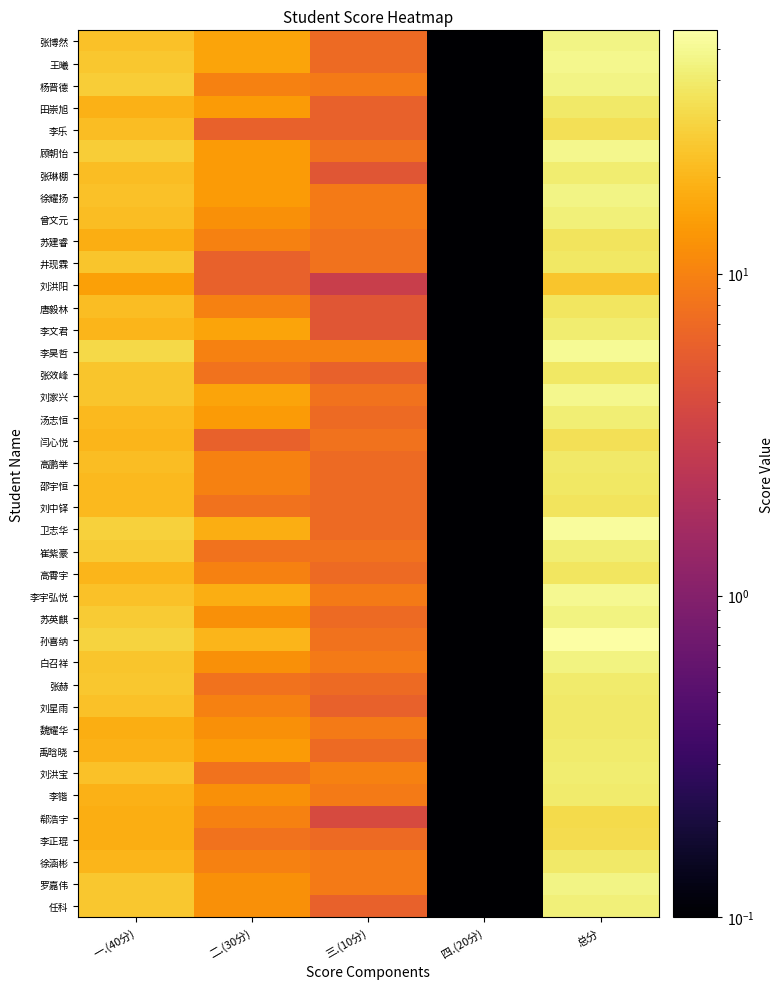

Reading left to right, extract all data points from this chart.

张博然: 一.(40分)=23.0	二.(30分)=16.0	三.(10分)=7.0	四.(20分)=0.1	总分=46.0
王曦: 一.(40分)=25.0	二.(30分)=16.0	三.(10分)=7.0	四.(20分)=0.1	总分=48.0
杨晋德: 一.(40分)=27.0	二.(30分)=10.0	三.(10分)=9.0	四.(20分)=0.1	总分=46.0
田崇旭: 一.(40分)=19.0	二.(30分)=14.0	三.(10分)=6.0	四.(20分)=0.1	总分=39.0
李乐: 一.(40分)=22.0	二.(30分)=6.0	三.(10分)=6.0	四.(20分)=0.1	总分=34.0
顾朝怡: 一.(40分)=27.0	二.(30分)=14.0	三.(10分)=8.0	四.(20分)=0.1	总分=49.0
张琳棚: 一.(40分)=22.0	二.(30分)=14.0	三.(10分)=5.0	四.(20分)=0.1	总分=41.0
徐耀扬: 一.(40分)=23.0	二.(30分)=14.0	三.(10分)=9.0	四.(20分)=0.1	总分=46.0
曾文元: 一.(40分)=22.0	二.(30分)=12.0	三.(10分)=9.0	四.(20分)=0.1	总分=43.0
苏建睿: 一.(40分)=18.0	二.(30分)=10.0	三.(10分)=8.0	四.(20分)=0.1	总分=36.0
井现霖: 一.(40分)=24.0	二.(30分)=6.0	三.(10分)=8.0	四.(20分)=0.1	总分=38.0
刘洪阳: 一.(40分)=15.0	二.(30分)=6.0	三.(10分)=3.0	四.(20分)=0.1	总分=24.0
唐毅林: 一.(40分)=22.0	二.(30分)=10.0	三.(10分)=5.0	四.(20分)=0.1	总分=37.0
李文君: 一.(40分)=20.0	二.(30分)=16.0	三.(10分)=5.0	四.(20分)=0.1	总分=41.0
李昊哲: 一.(40分)=31.0	二.(30分)=10.0	三.(10分)=10.0	四.(20分)=0.1	总分=51.0
张效峰: 一.(40分)=24.0	二.(30分)=8.0	三.(10分)=6.0	四.(20分)=0.1	总分=38.0
刘家兴: 一.(40分)=24.0	二.(30分)=16.0	三.(10分)=8.0	四.(20分)=0.1	总分=48.0
汤志恒: 一.(40分)=21.0	二.(30分)=14.0	三.(10分)=7.0	四.(20分)=0.1	总分=42.0
闫心悦: 一.(40分)=20.0	二.(30分)=6.0	三.(10分)=8.0	四.(20分)=0.1	总分=34.0
高鹏举: 一.(40分)=22.0	二.(30分)=10.0	三.(10分)=7.0	四.(20分)=0.1	总分=39.0
邵宇恒: 一.(40分)=21.0	二.(30分)=10.0	三.(10分)=7.0	四.(20分)=0.1	总分=38.0
刘中铎: 一.(40分)=21.0	二.(30分)=8.0	三.(10分)=7.0	四.(20分)=0.1	总分=36.0
卫志华: 一.(40分)=28.0	二.(30分)=18.0	三.(10分)=7.0	四.(20分)=0.1	总分=53.0
崔紫豪: 一.(40分)=26.0	二.(30分)=8.0	三.(10分)=8.0	四.(20分)=0.1	总分=42.0
高霄宇: 一.(40分)=20.0	二.(30分)=10.0	三.(10分)=7.0	四.(20分)=0.1	总分=37.0
李宇弘悦: 一.(40分)=23.0	二.(30分)=18.0	三.(10分)=9.0	四.(20分)=0.1	总分=50.0
苏英麒: 一.(40分)=26.0	二.(30分)=12.0	三.(10分)=7.0	四.(20分)=0.1	总分=45.0
孙喜纳: 一.(40分)=29.0	二.(30分)=20.0	三.(10分)=8.0	四.(20分)=0.1	总分=57.0
白召祥: 一.(40分)=24.0	二.(30分)=12.0	三.(10分)=9.0	四.(20分)=0.1	总分=45.0
张赫: 一.(40分)=25.0	二.(30分)=8.0	三.(10分)=7.0	四.(20分)=0.1	总分=40.0
刘星雨: 一.(40分)=23.0	二.(30分)=10.0	三.(10分)=6.0	四.(20分)=0.1	总分=39.0
魏耀华: 一.(40分)=18.0	二.(30分)=12.0	三.(10分)=9.0	四.(20分)=0.1	总分=39.0
禹晗晓: 一.(40分)=19.0	二.(30分)=14.0	三.(10分)=7.0	四.(20分)=0.1	总分=40.0
刘洪宝: 一.(40分)=23.0	二.(30分)=8.0	三.(10分)=10.0	四.(20分)=0.1	总分=41.0
李锴: 一.(40分)=19.0	二.(30分)=12.0	三.(10分)=9.0	四.(20分)=0.1	总分=40.0
郗浩宇: 一.(40分)=18.0	二.(30分)=10.0	三.(10分)=4.0	四.(20分)=0.1	总分=32.0
李正琨: 一.(40分)=18.0	二.(30分)=8.0	三.(10分)=7.0	四.(20分)=0.1	总分=33.0
徐涵彬: 一.(40分)=20.0	二.(30分)=10.0	三.(10分)=9.0	四.(20分)=0.1	总分=39.0
罗嘉伟: 一.(40分)=25.0	二.(30分)=12.0	三.(10分)=9.0	四.(20分)=0.1	总分=46.0
任科: 一.(40分)=25.0	二.(30分)=12.0	三.(10分)=6.0	四.(20分)=0.1	总分=43.0